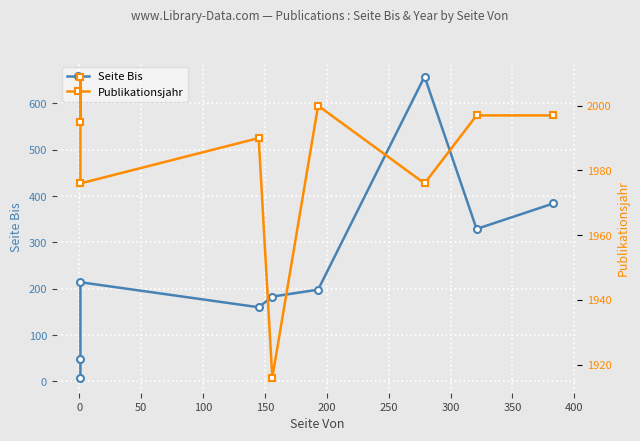

Is it true that Publikationsjahr equals 798 at 0?

False